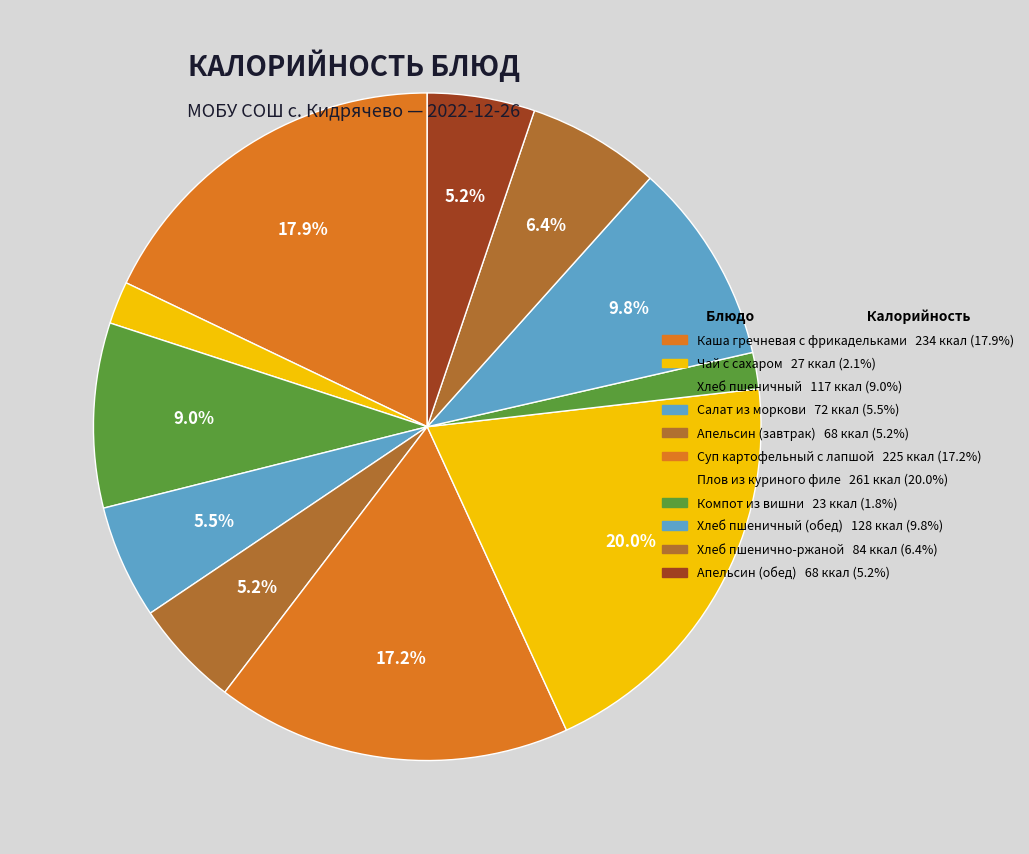

Rank the categories by value from highest to lowest.

Плов из куриного филе, Каша гречневая рассыпчатая с фрикадельками, Суп картофельный с лапшой, Хлеб пшеничный (обед), Хлеб пшеничный, Хлеб пшенично-ржаной, Салат из моркови, Апельсин (завтрак), Апельсин (обед), Чай с сахаром, Компот из вишни